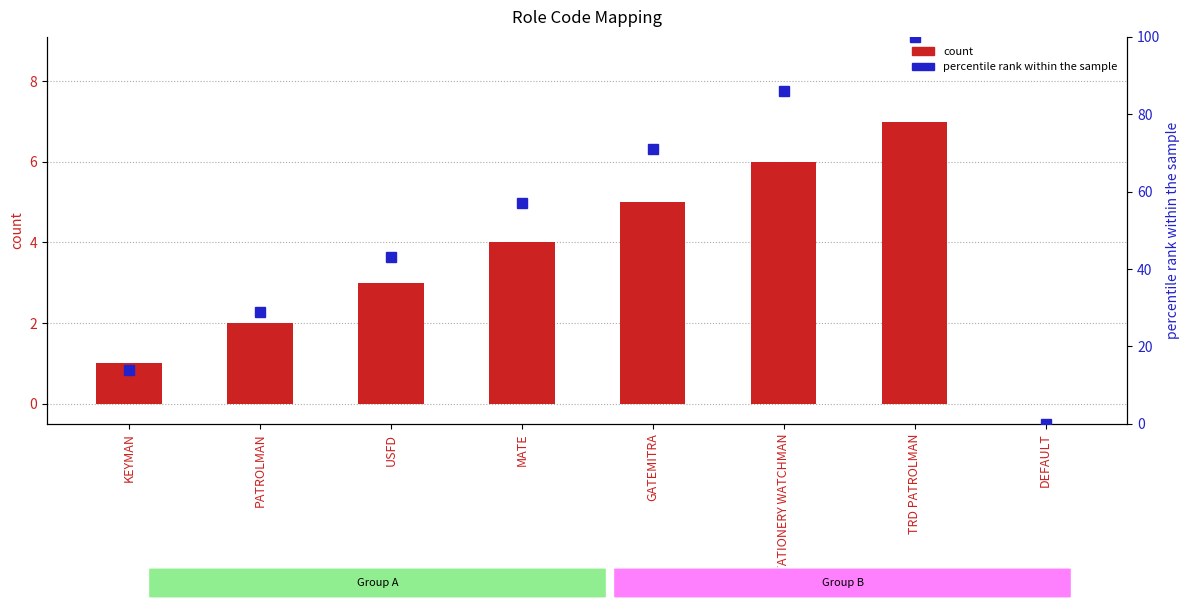

What is the spread (max minus min) of values at STATIONERY WATCHMAN?

80